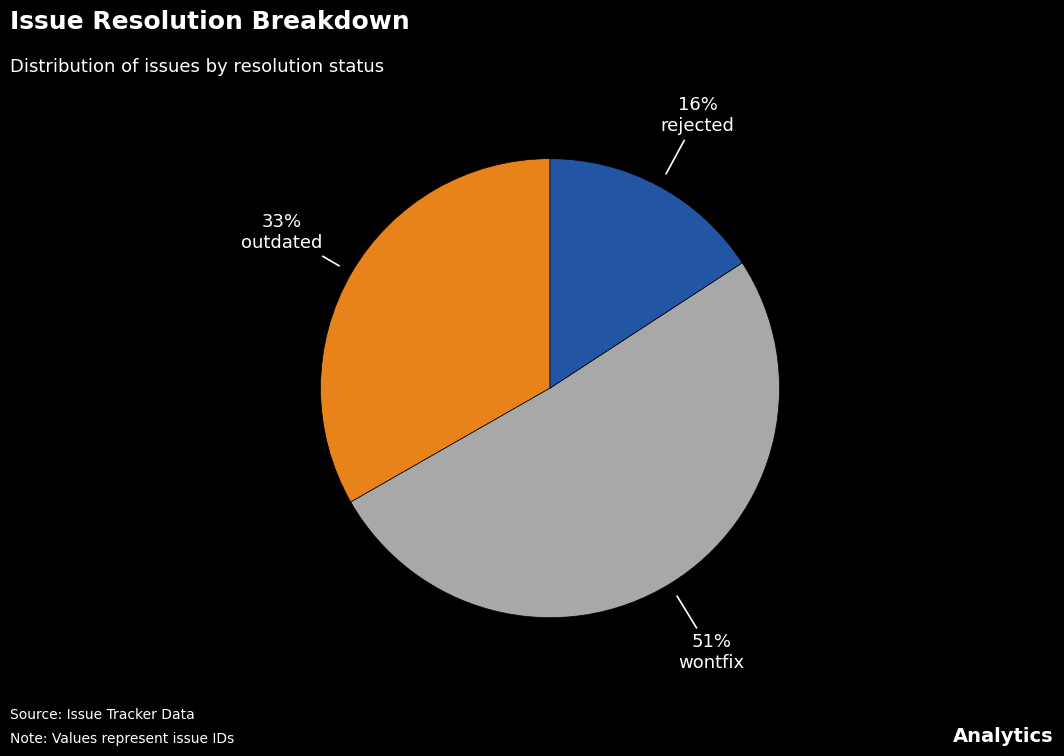

True or false: rejected accounts for 16% of the total.

True